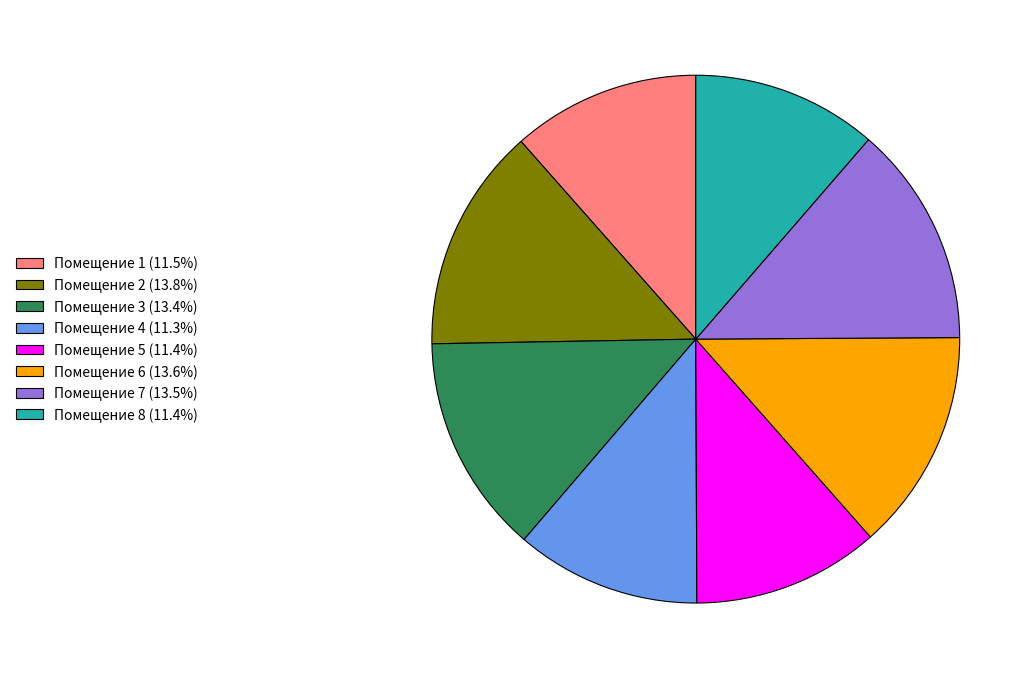

Count the number of slices in the pie.

8